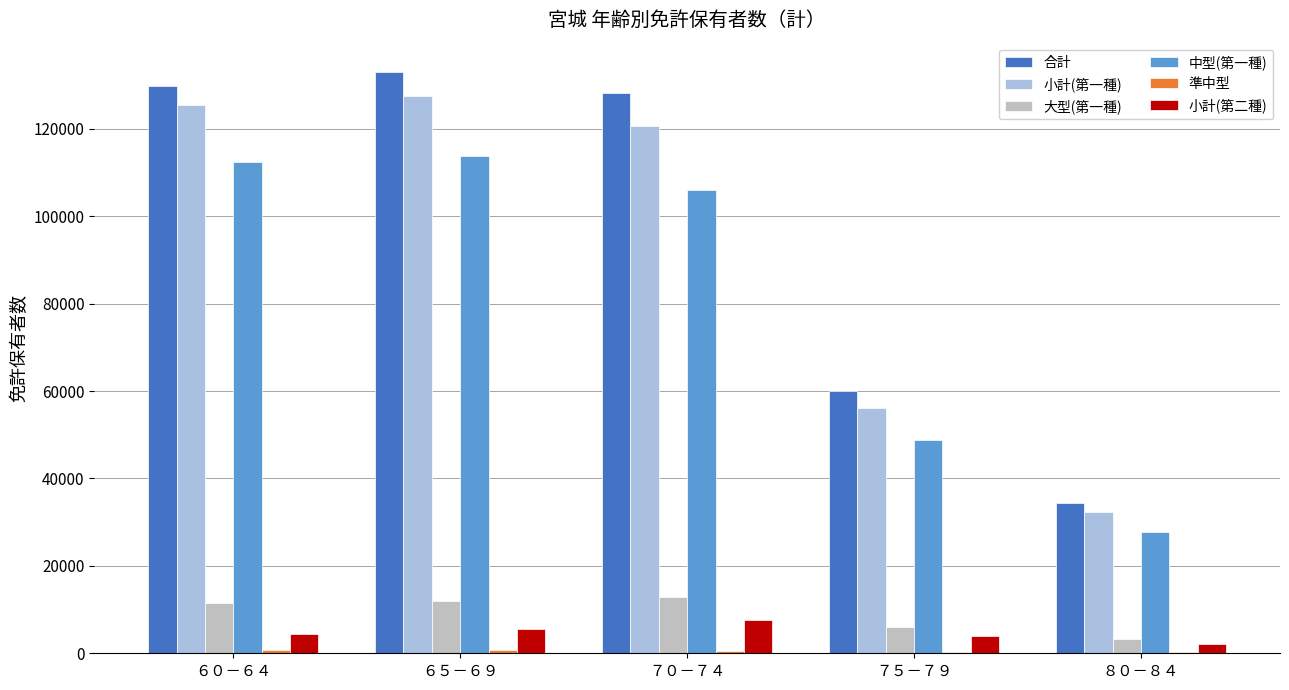

Count the number of data series in this chart.

6